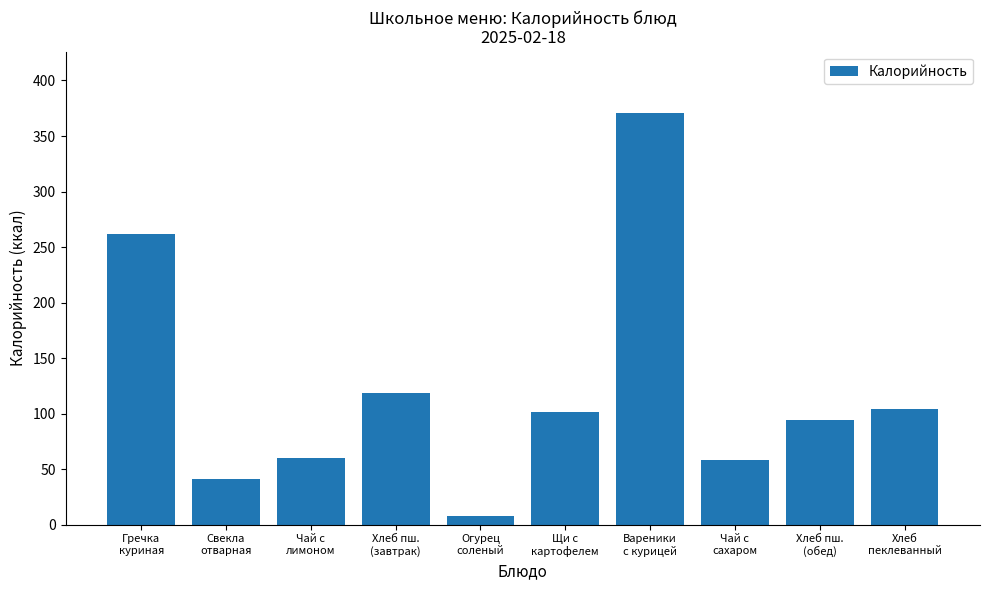

How many distinct data groups are displayed?

1